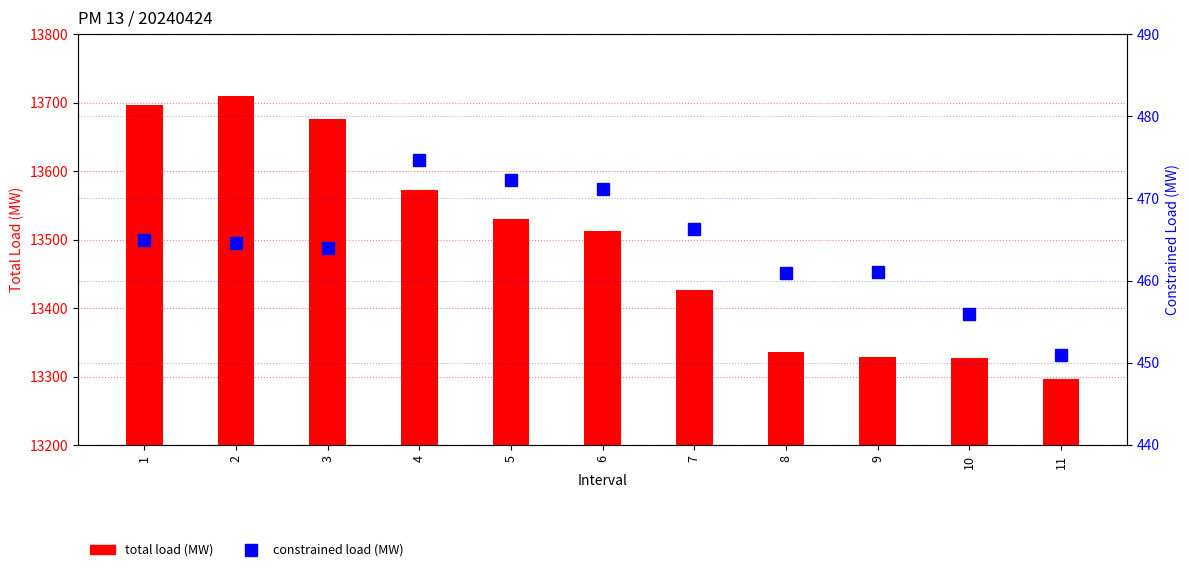

Which category has the highest value in the total load series?

2